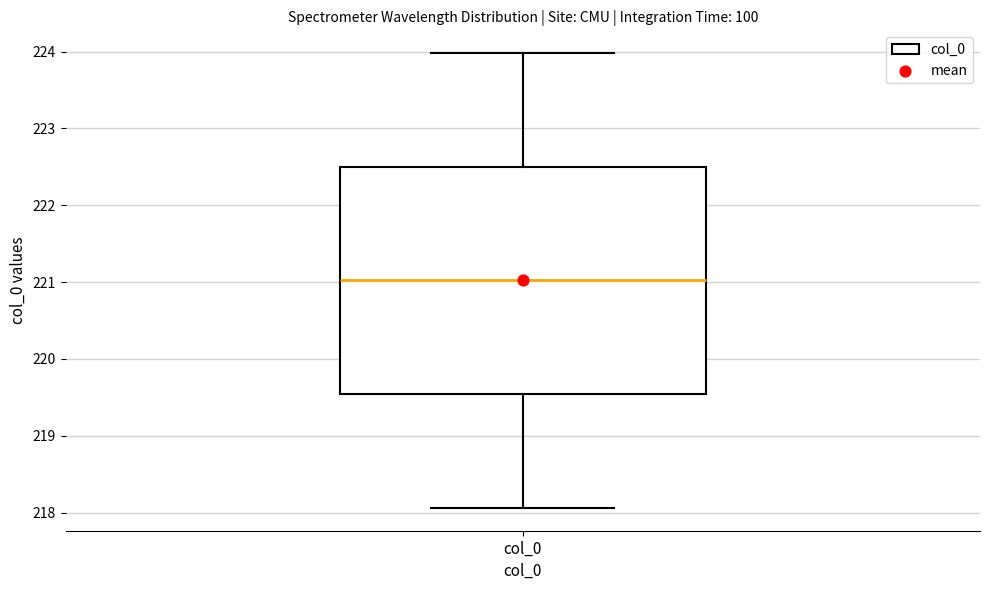

Transcribe this box plot: give where the median line is, the range the box spans, and where the two whiskers end, as read against the y-axis. The values are not printed on the chart, so give them approximately, as read against the axis.

median 221.0, box 219.5 to 222.5, whiskers 218.1 to 224.0